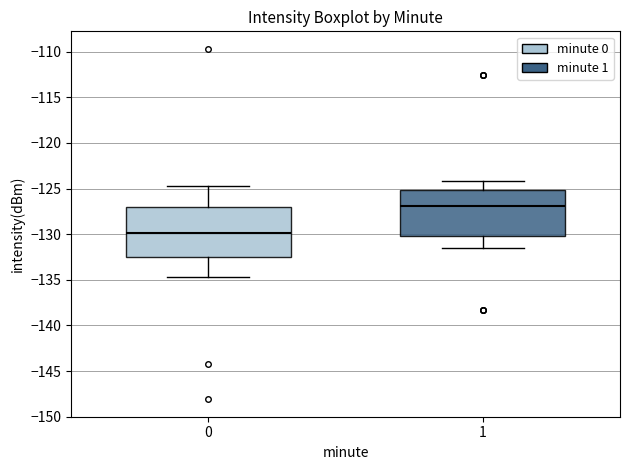

Which box has the highest median line?

1